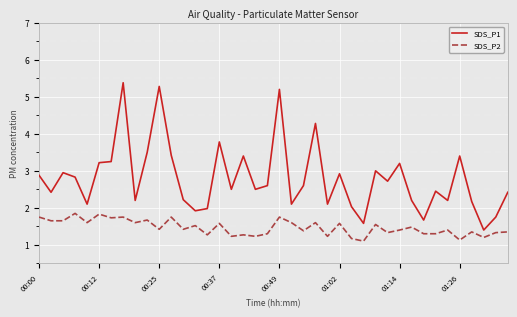

True or false: SDS_P2 and SDS_P1 cross at least once.

False